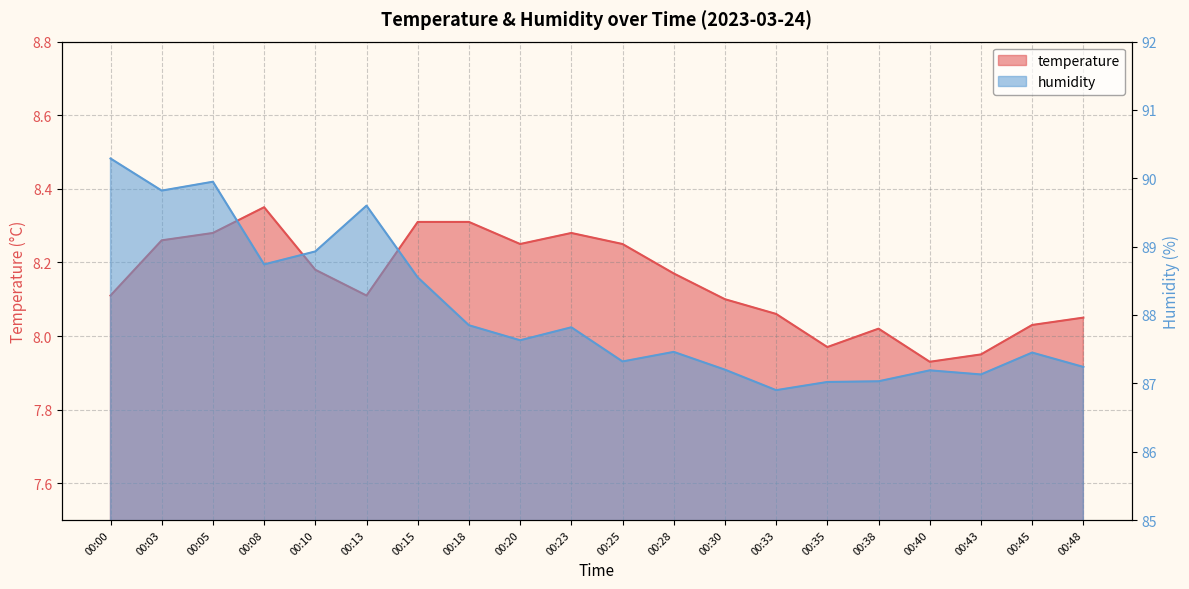

What is the smallest value displayed?

7.9